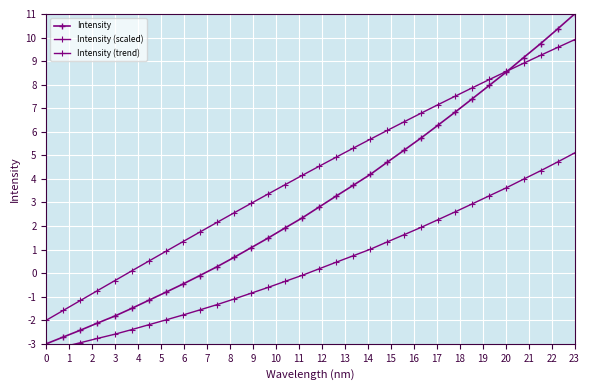

At 12, list the series in order from largest to smallest.

Intensity (trend), Intensity, Intensity (scaled)